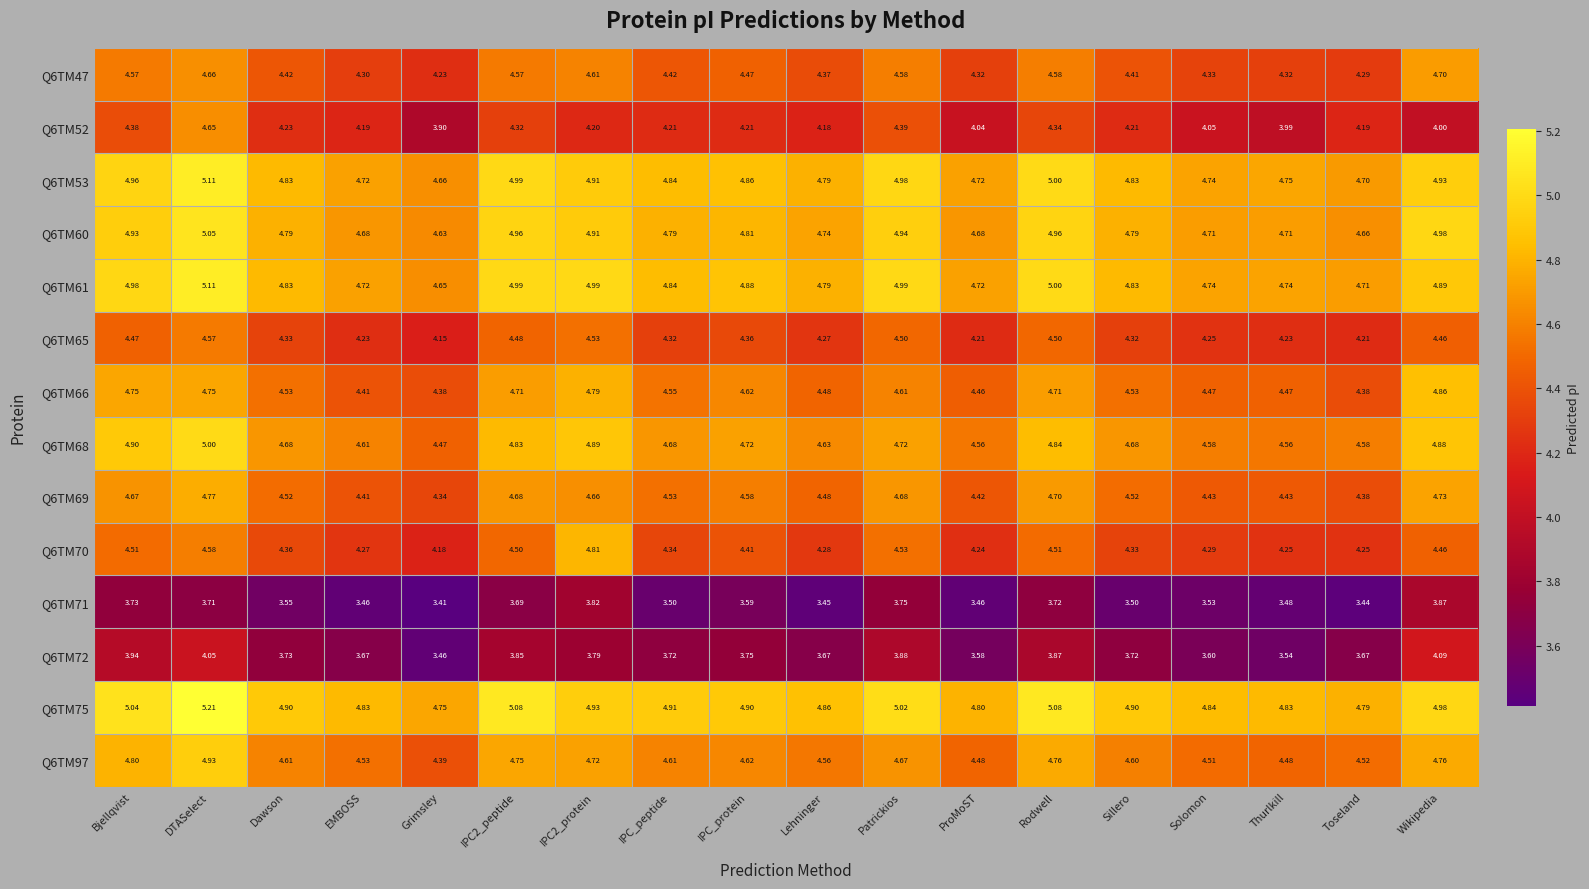

Which label corresponds to the smallest value in the chart?

Grimsley